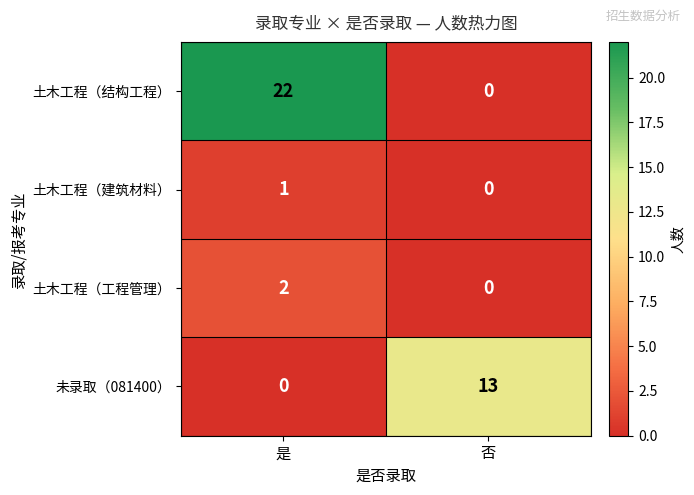

Is it true that 土木工程（结构工程） equals 34 at 是?

False